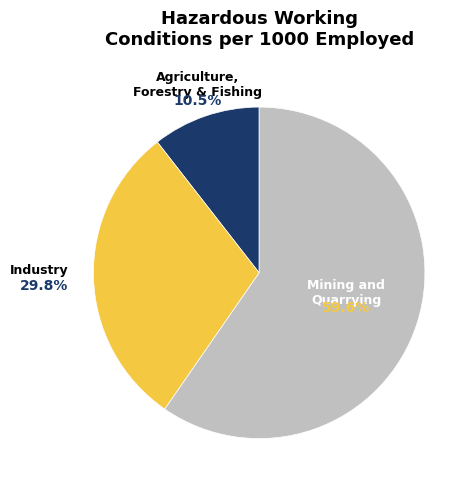

Does any single category account for the majority?

Yes